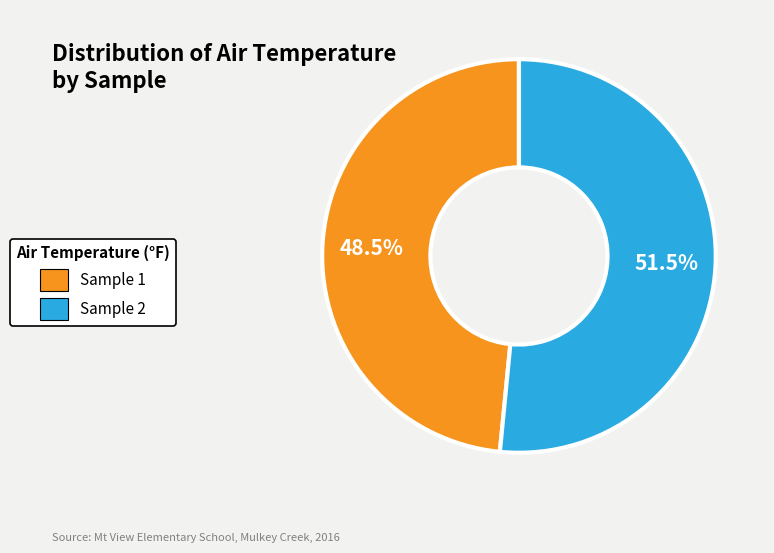

Is there any slice that represents more than half of the pie?

Yes